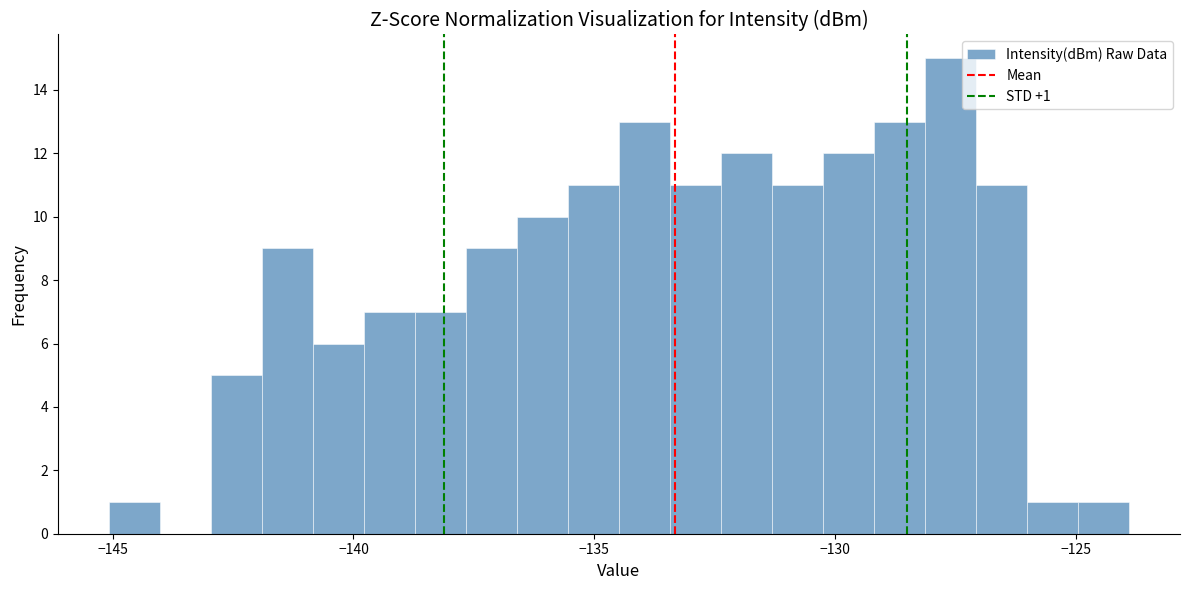

Around what value on the x-axis is the tallest bar? Give the approximate position of its centre, as read against the axis.

-127.5